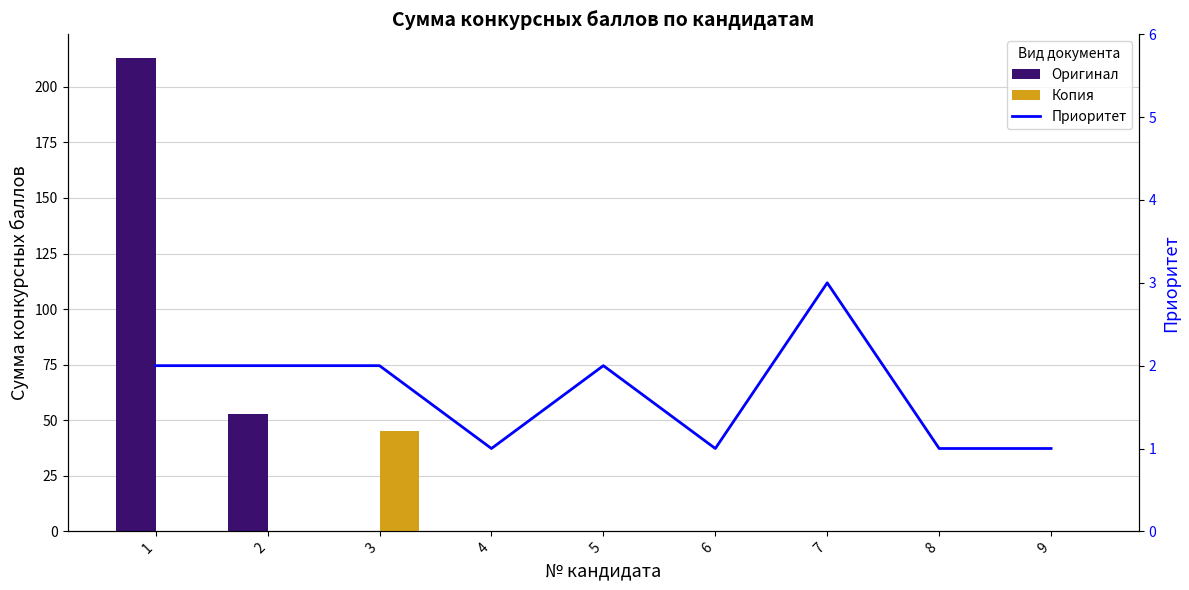

Reading left to right, list all the values displayed in this chart.

Оригинал: 1=213	2=53	3=0	4=0	5=0	6=0	7=0	8=0	9=0
Копия: 1=0	2=0	3=45	4=0	5=0	6=0	7=0	8=0	9=0
Приоритет: 1=2	2=2	3=2	4=1	5=2	6=1	7=3	8=1	9=1